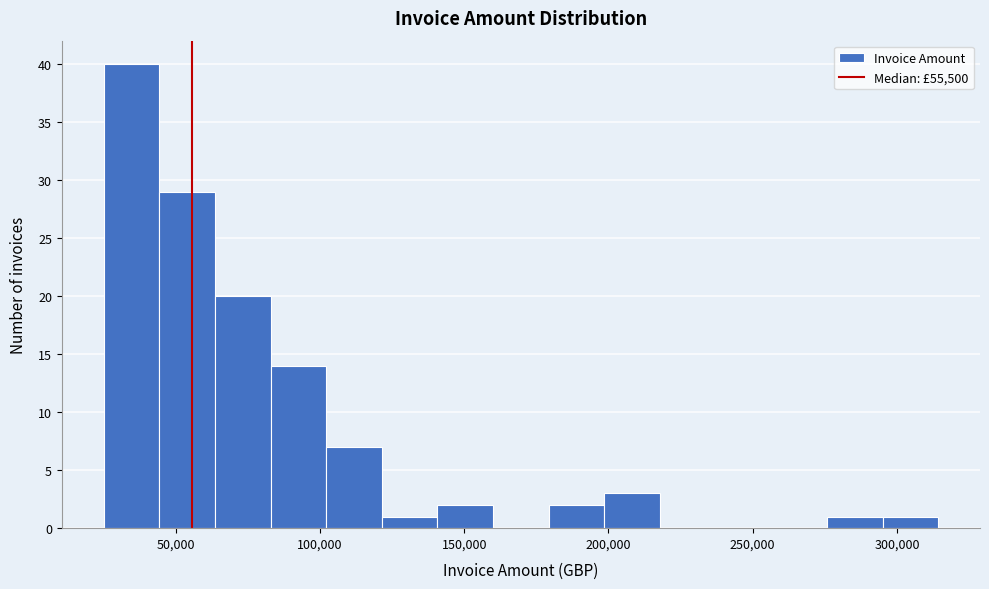

Around what value on the x-axis is the tallest bar? Give the approximate position of its centre, as read against the axis.

35000